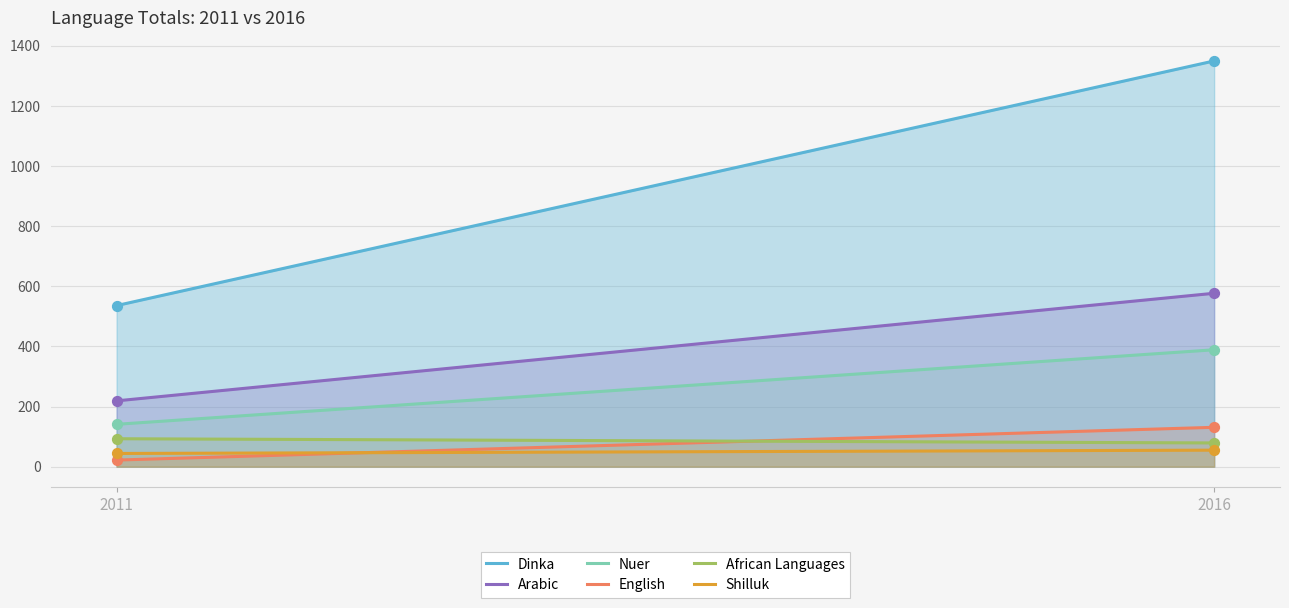

Which series has the largest total across all categories?

Dinka